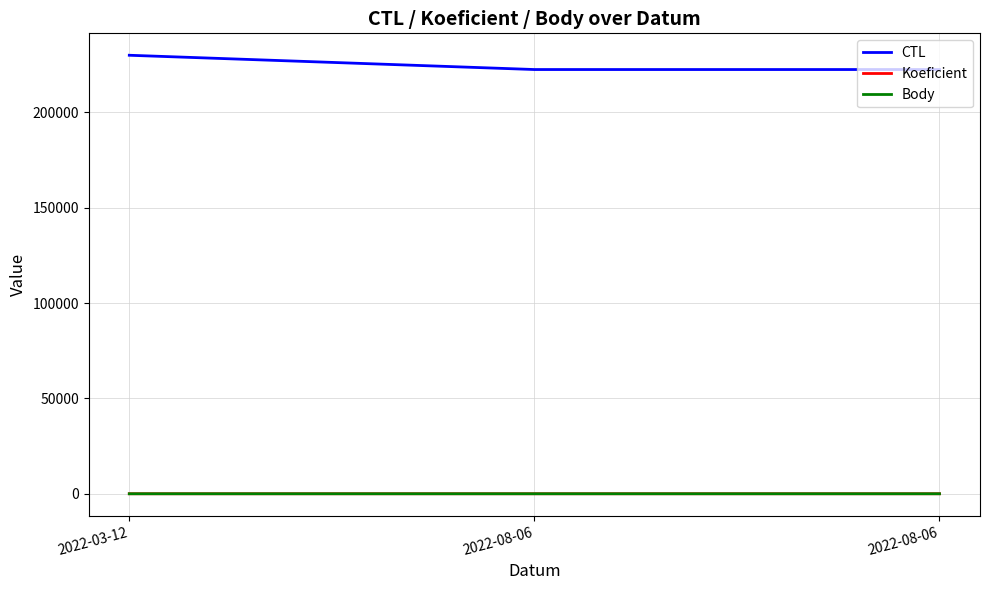

What is the difference between the highest and lowest values at 2022-08-06?

222423